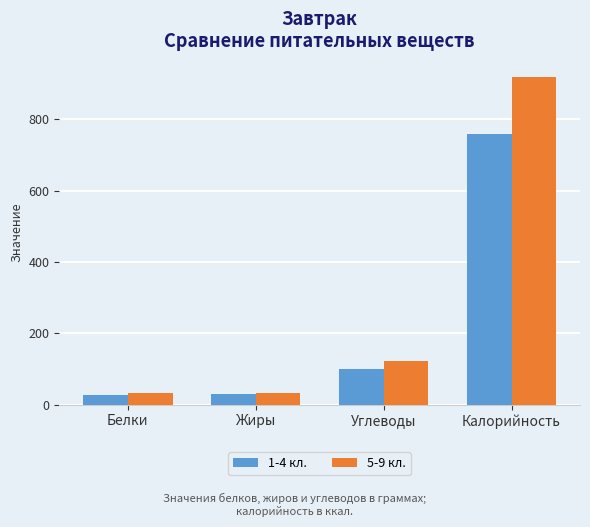

What is the difference between the 5-9 кл. values at Калорийность and Углеводы?

795.3